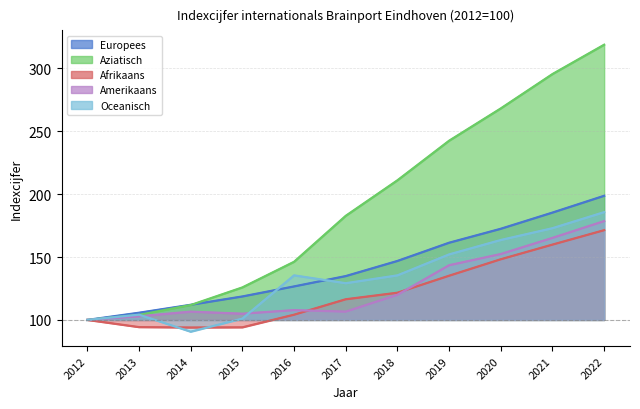

Which series changed the most between 2019 and 2021?

Aziatisch